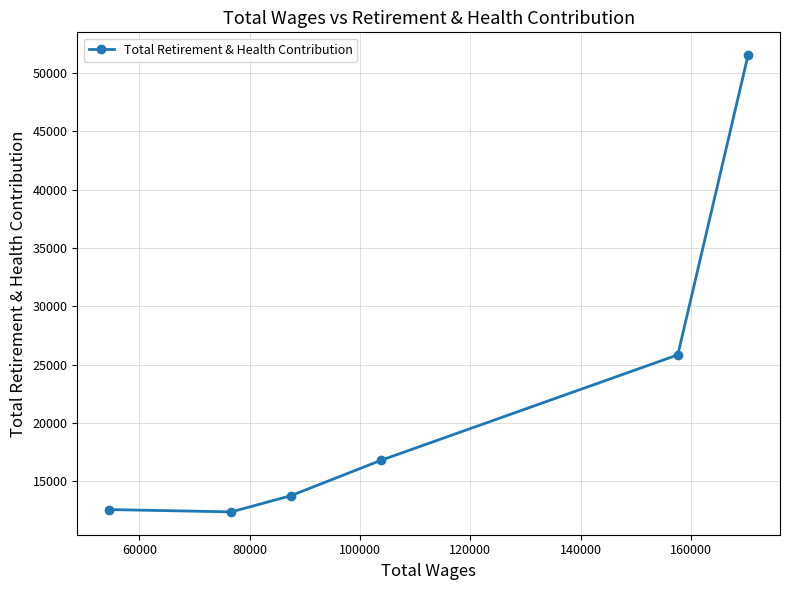

Reading right to left, list all the values displayed in this chart.

51519	25844	16807	13774	12390	12589